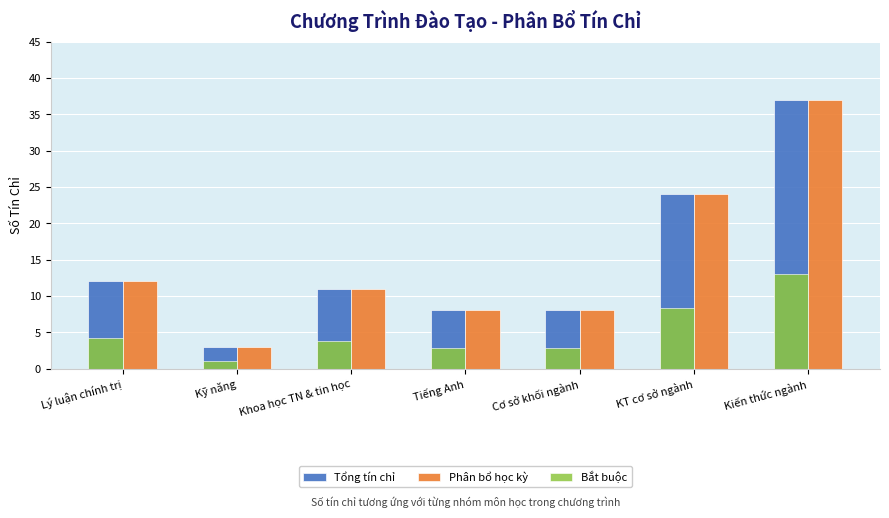

What are all the series names shown in the legend?

Tổng tín chỉ, Phân bổ học kỳ, Bắt buộc